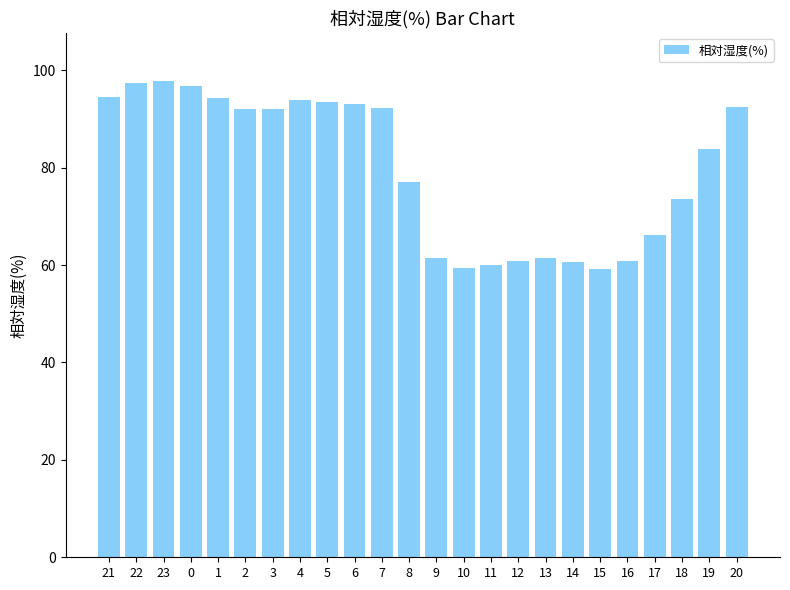

How many distinct data groups are displayed?

1